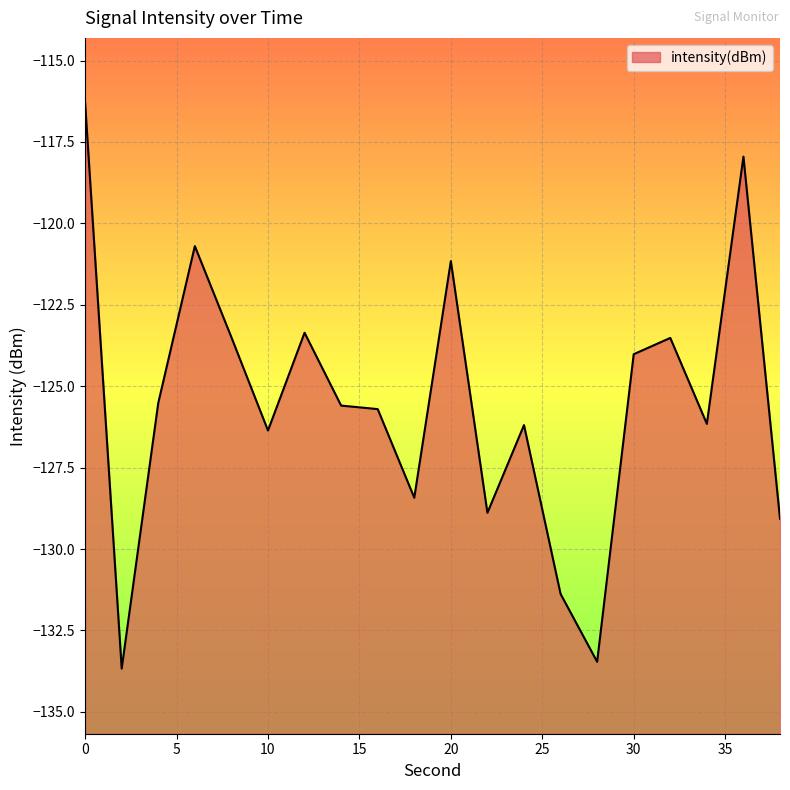

What is the smallest value displayed?

-133.7